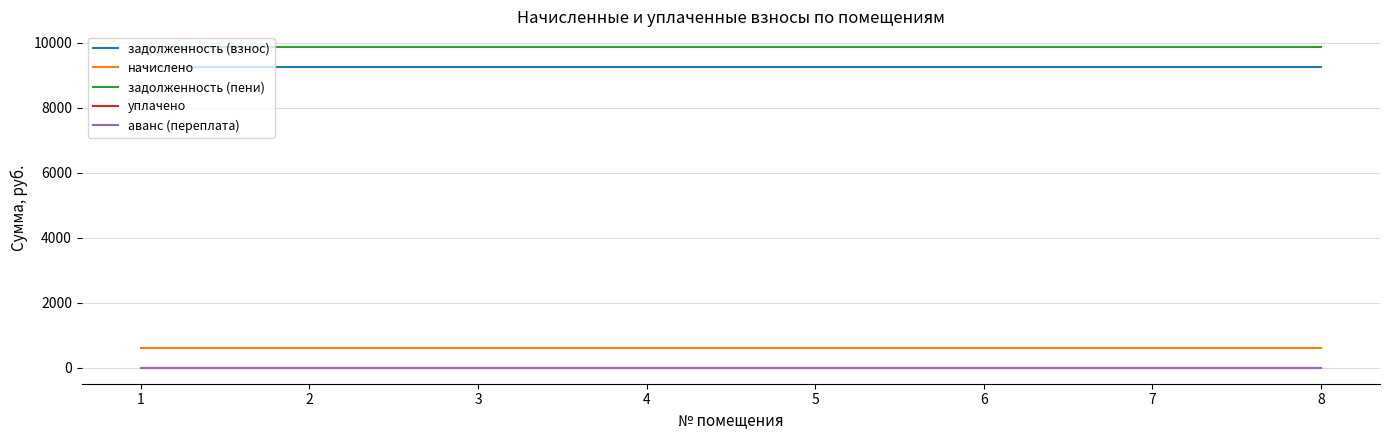

Is this an area chart (filled region under the line)?

No